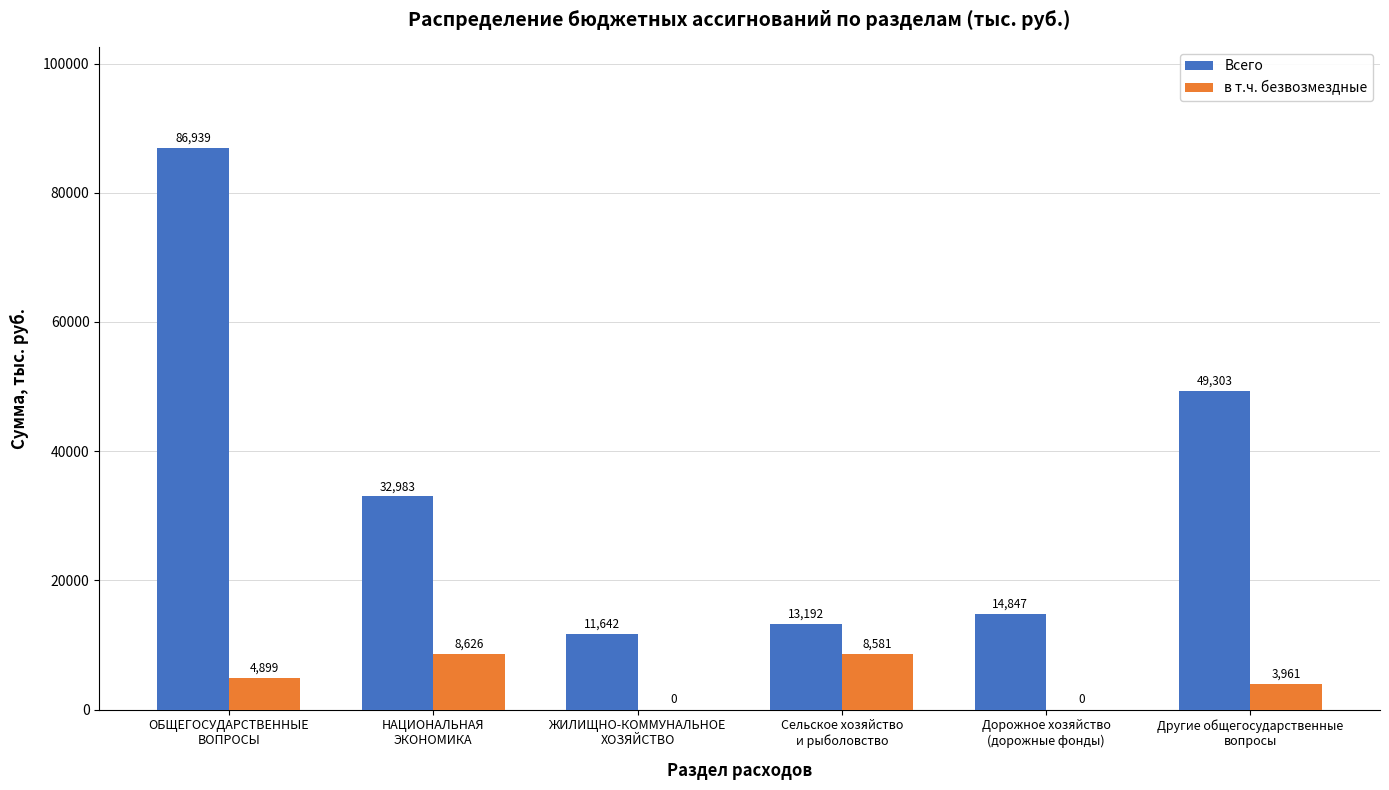

The value of Всего at Дорожное хозяйство
(дорожные фонды) is 4047.1. True or false?

False